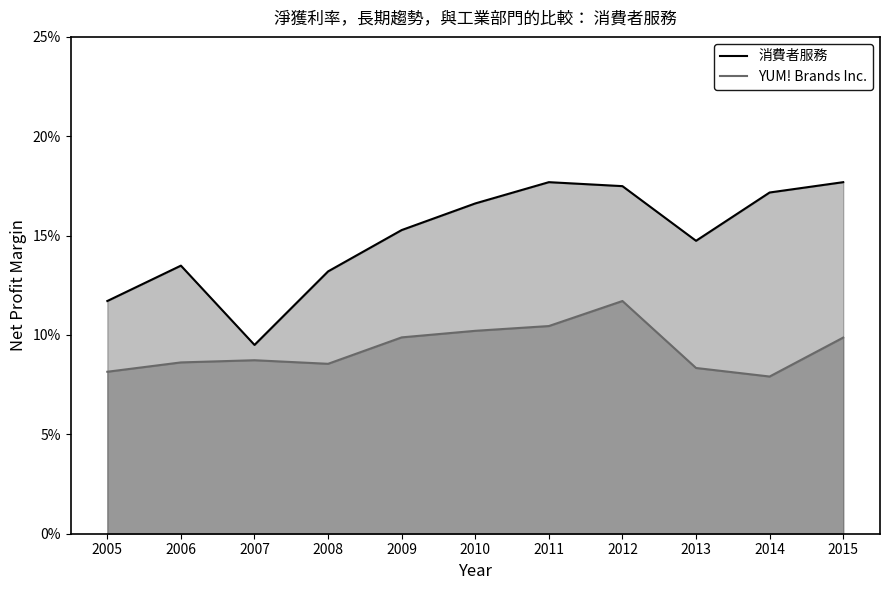

True or false: 消費者服務 and YUM! Brands Inc. intersect in this chart.

False